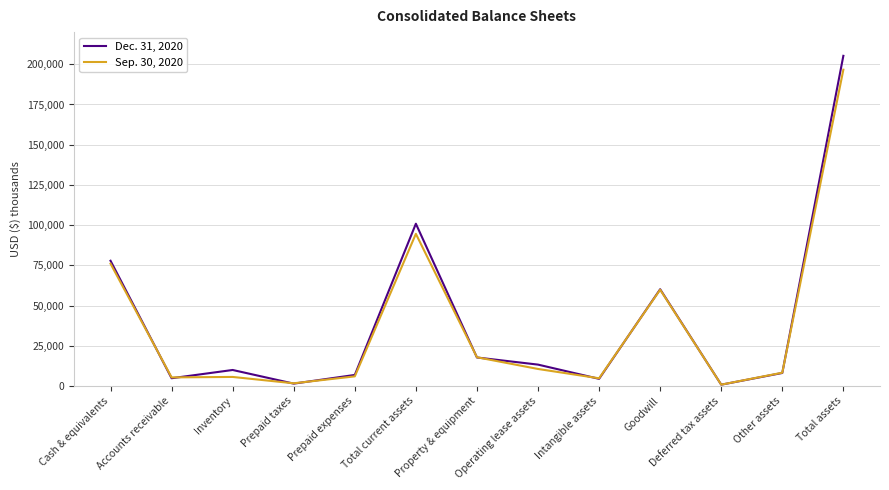

How many series are shown in this chart?

2